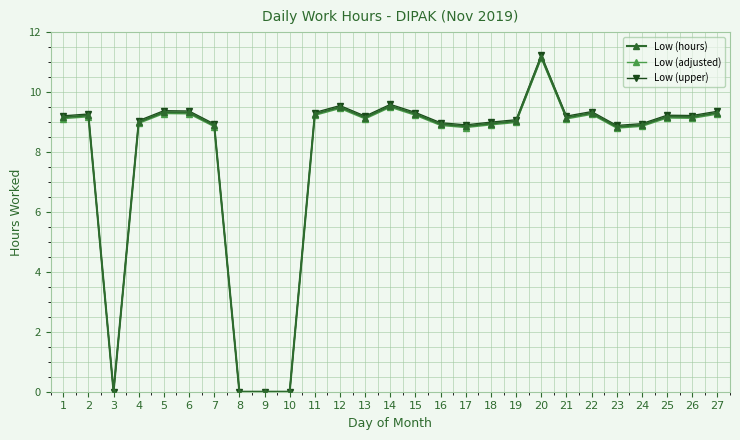

At which category does Low (adjusted) reach its first local valley?

3